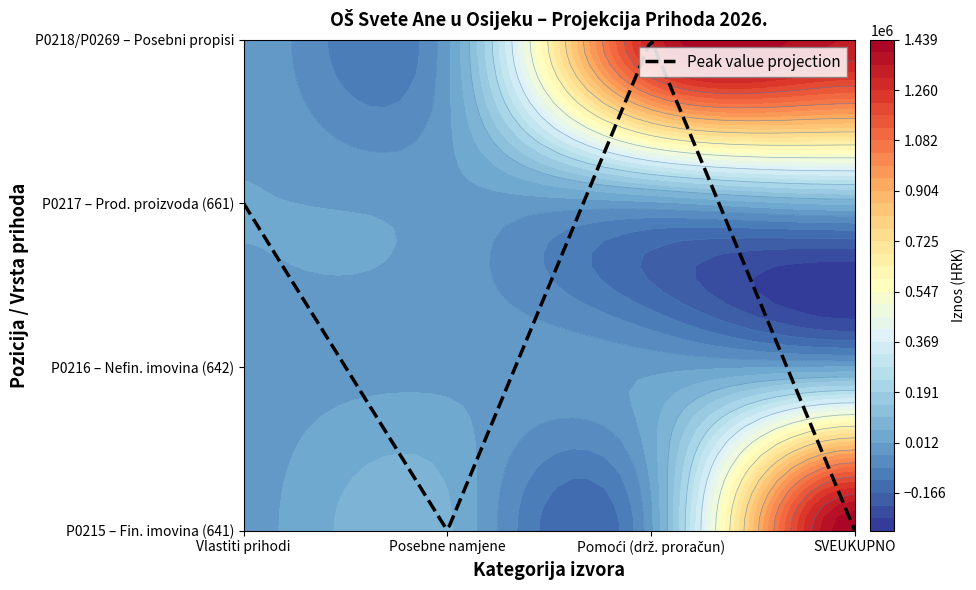

How many categories are shown in the chart?

4